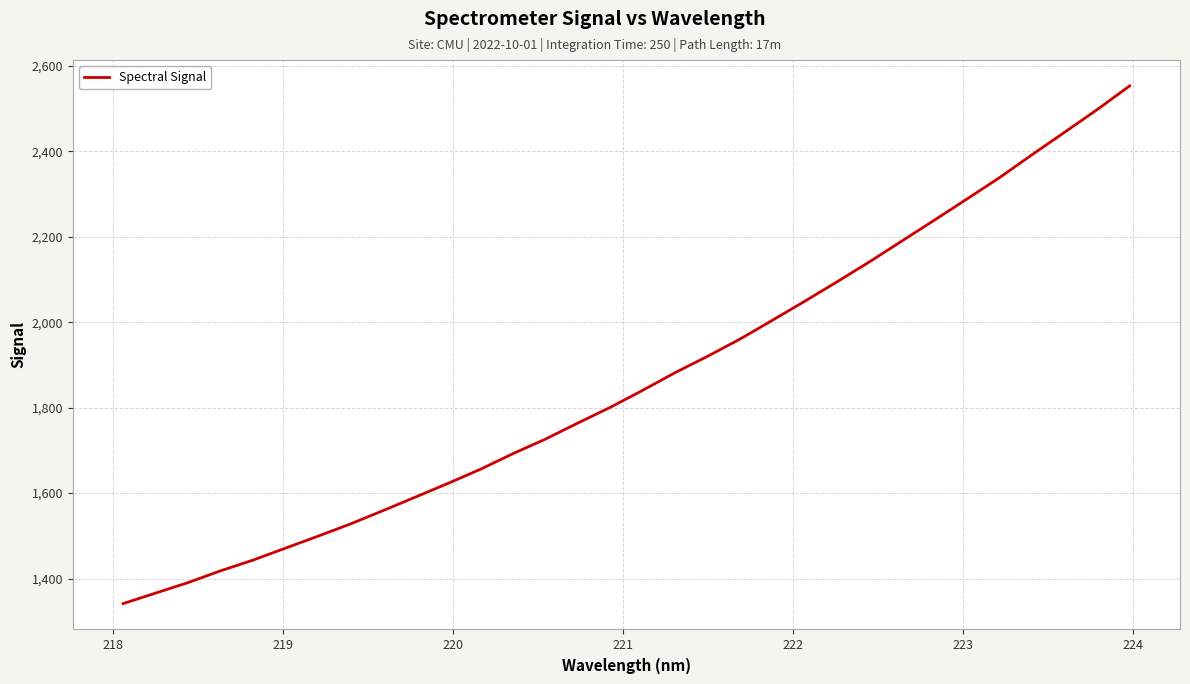

What is the difference between the maximum and minimum values?

1212.1